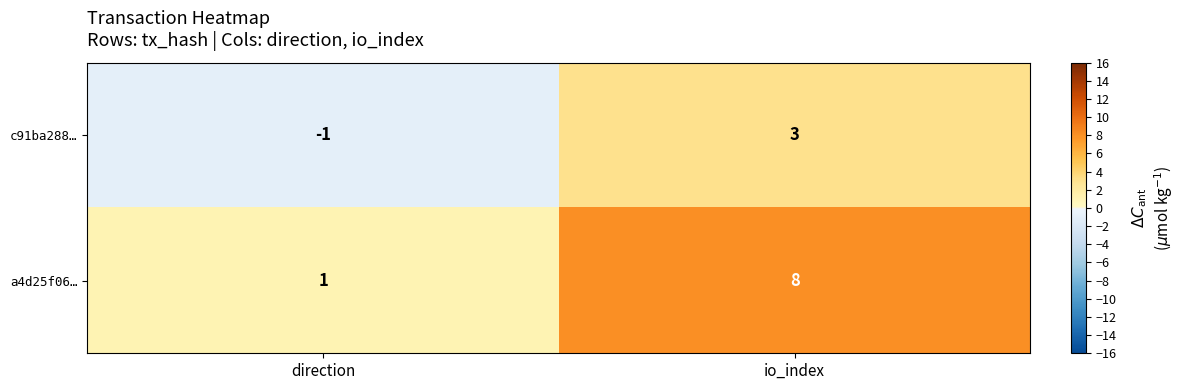

Which series has the largest total across all categories?

a4d25f06…